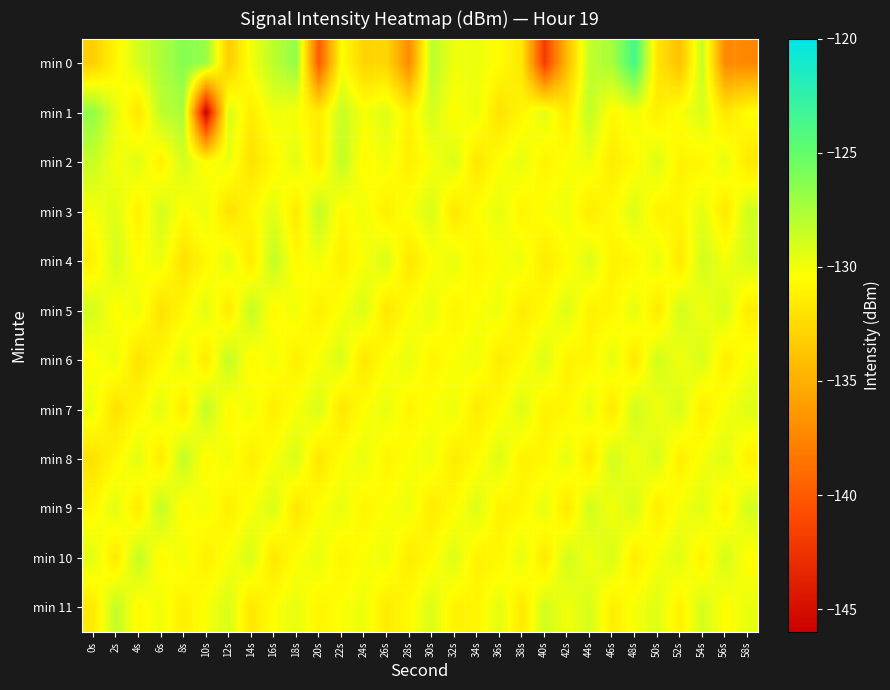

What is the difference between the highest and lowest values at 4s?

3.8